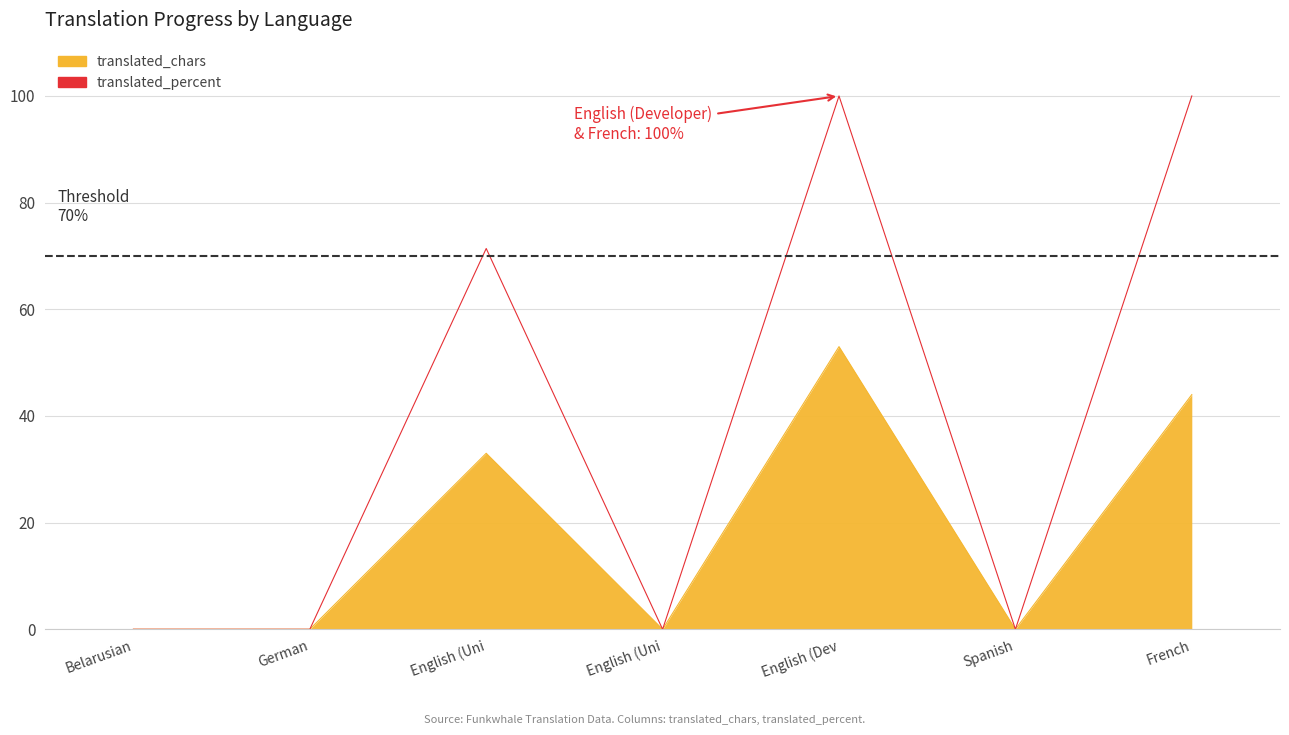

What is the label of the 4th point from the right?

English (United States)